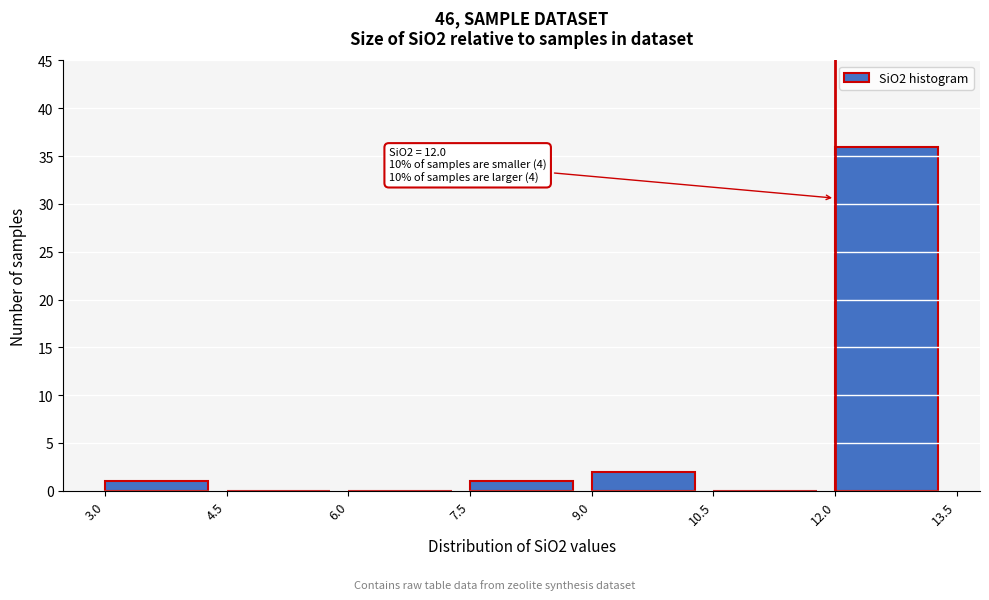

Over which range of the x-axis is the bar tallest?

12.0 to 13.5